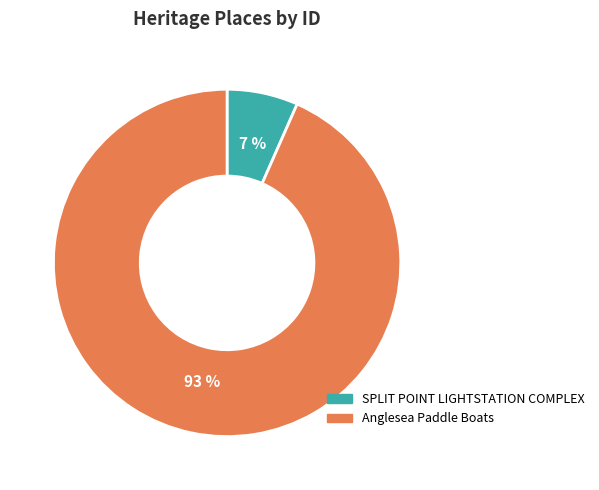

What is the majority slice?

Anglesea Paddle Boats